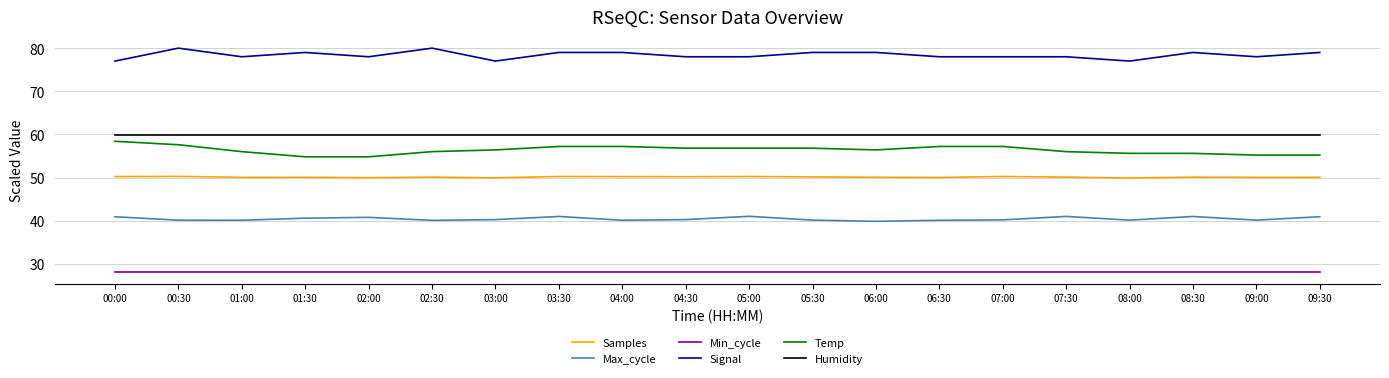

What is the lowest value of the Samples series?

49.9